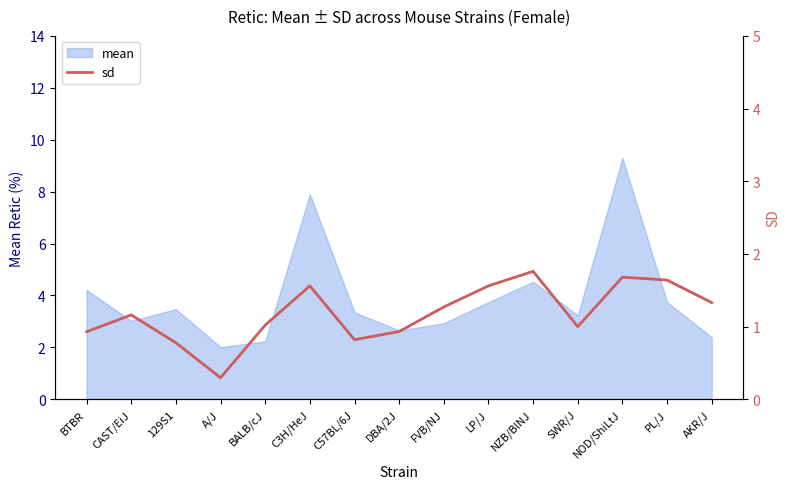

How many data points are above 1?

9